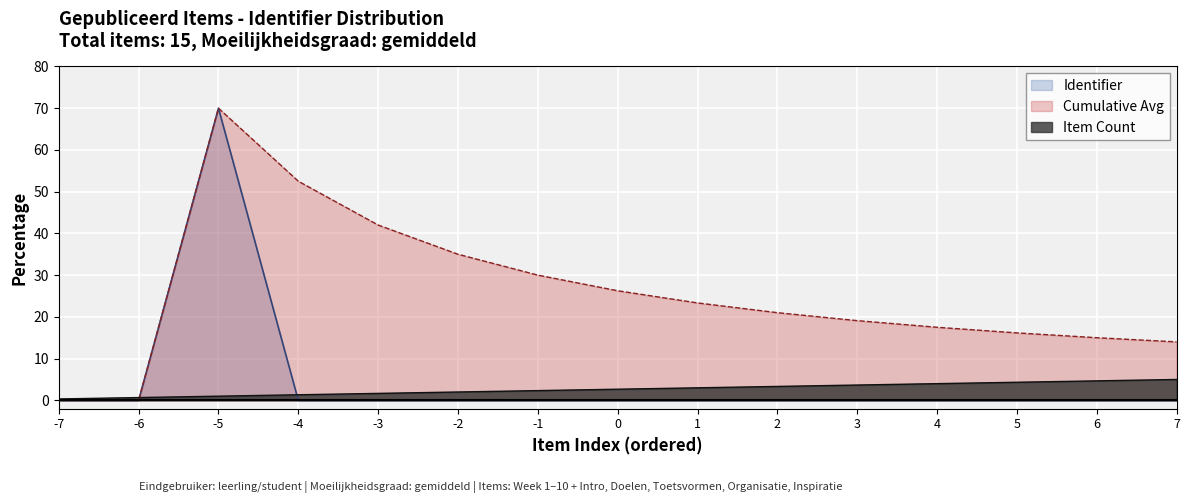

What is the highest value of the Item Count series?

5.0